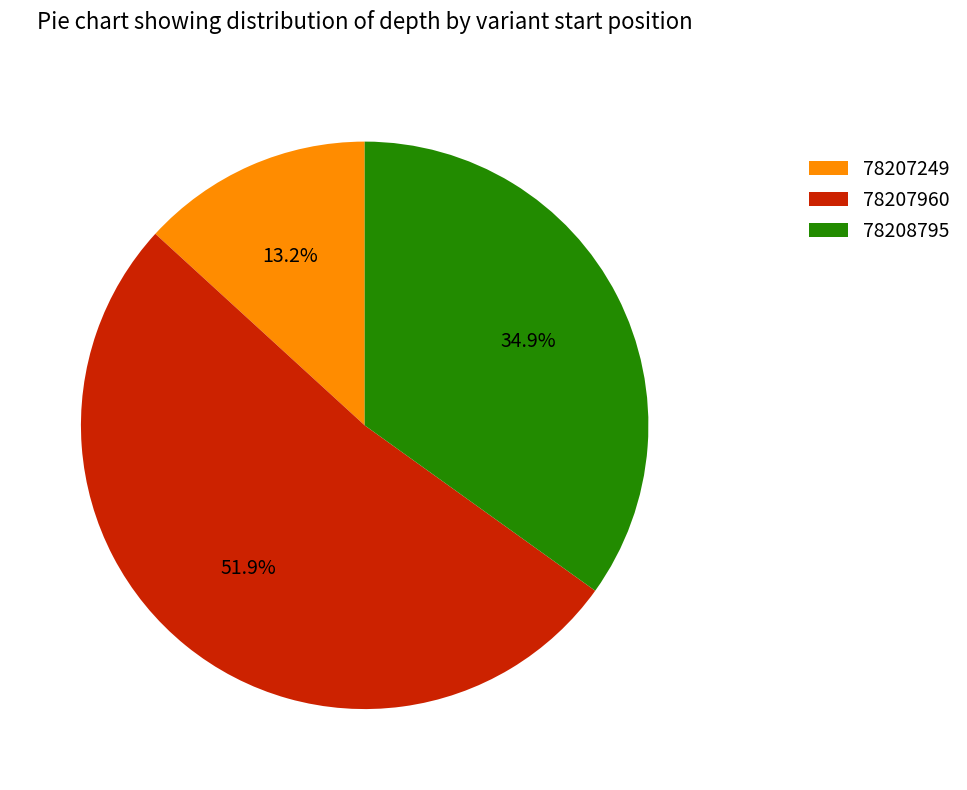

To the nearest percent, what is the difference between the largest and smallest slice percentages?

39%